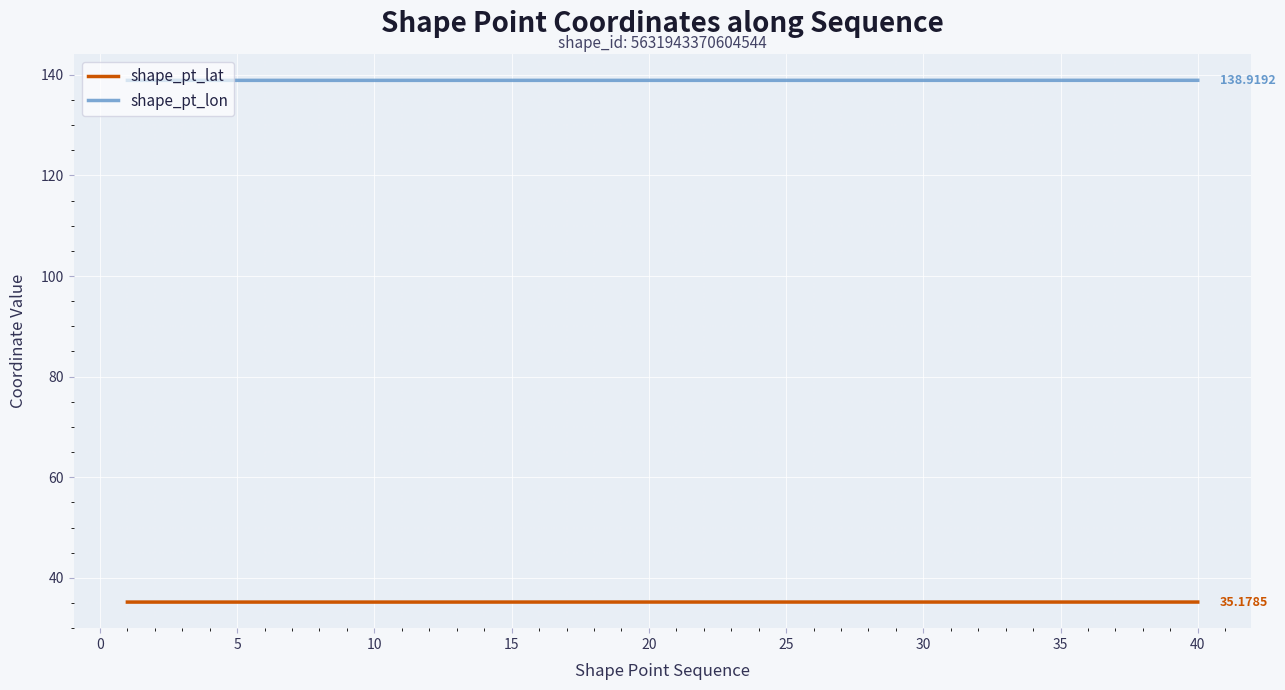

Rank the series by their average value, from highest to lowest.

shape_pt_lon, shape_pt_lat